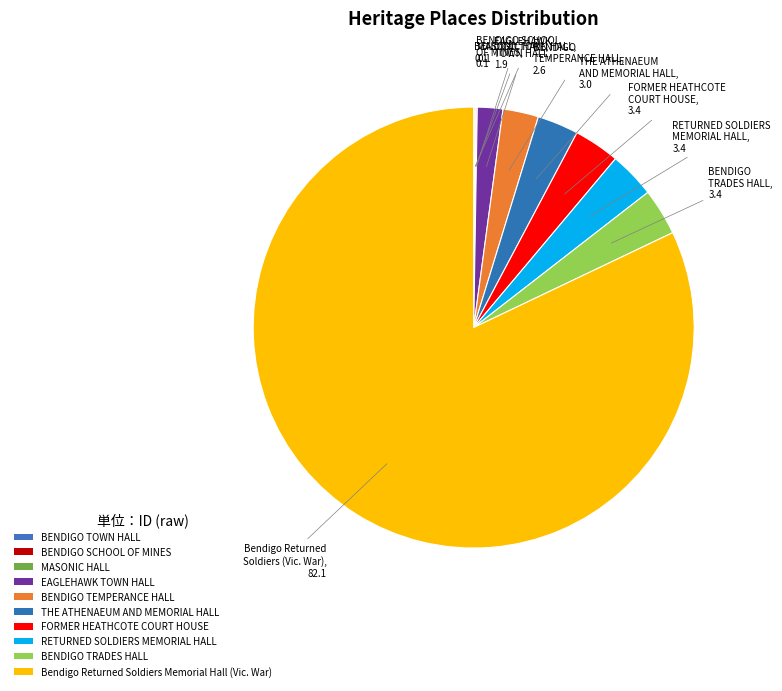

Which category accounts for the majority?

Bendigo Returned Soldiers Memorial Hall (Vic. War)